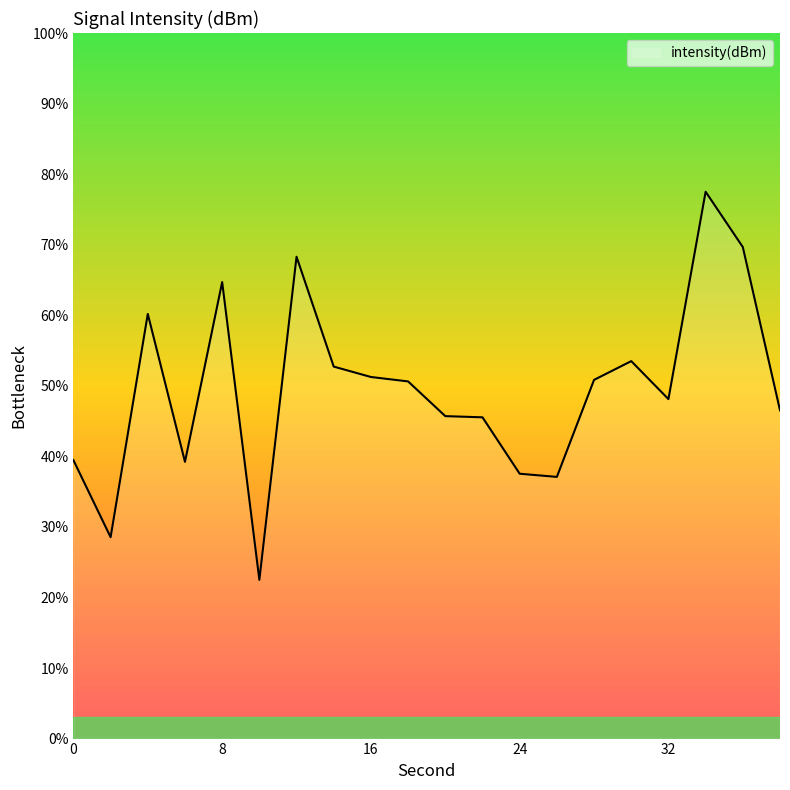

What is the maximum value shown in the chart?

77.5